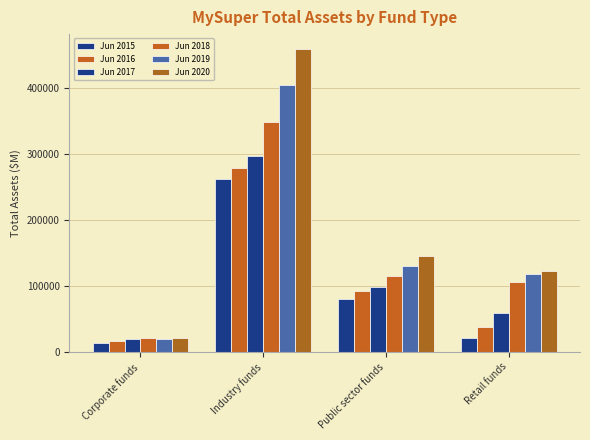

What is the total value across all series at Public sector funds?

661991